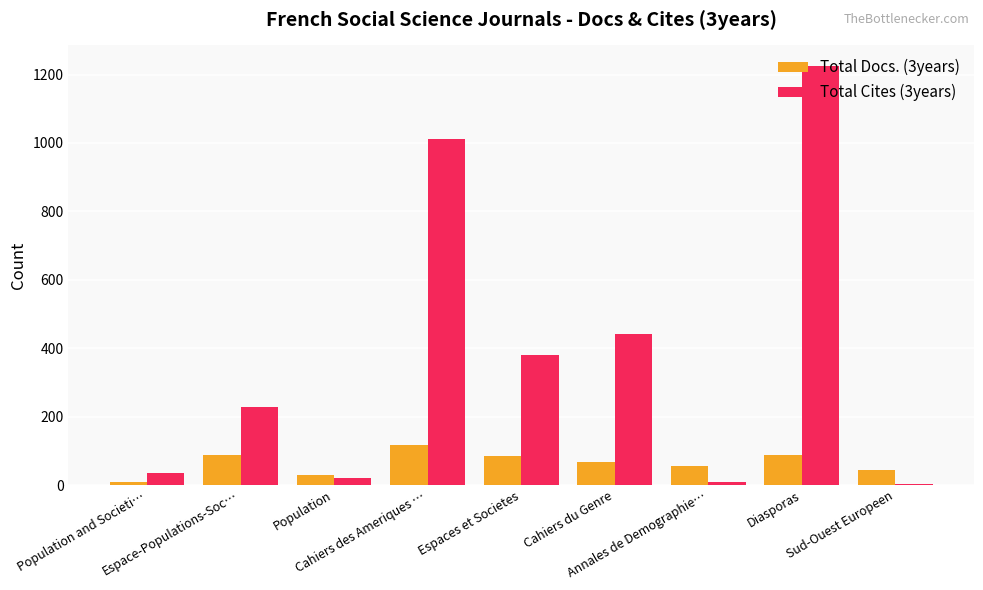

The value of Total Docs. (3years) at Cahiers des Ameriques … is 116. True or false?

True